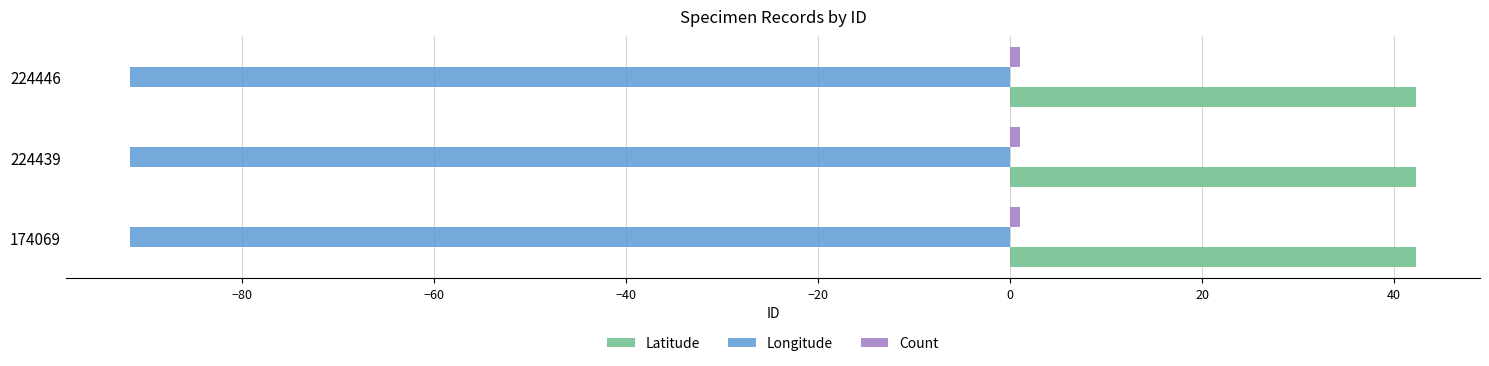

What is the average value of the Latitude series?

42.3